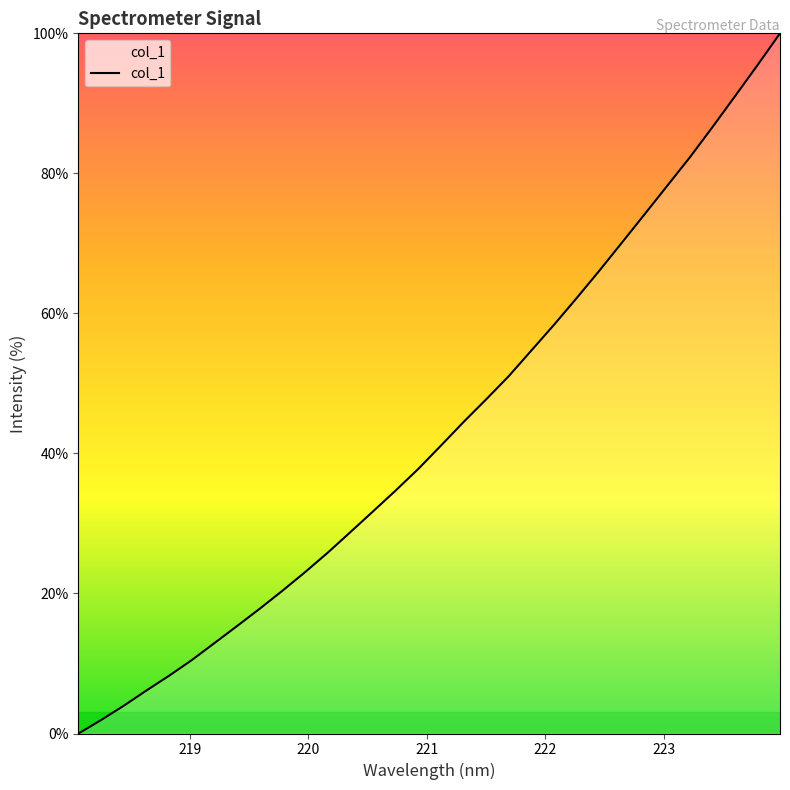

Reading left to right, what are all the values shown in this chart?

0.0	1.9	4.0	6.1	8.3	10.5	12.9	15.4	17.8	20.4	23.0	25.8	28.7	31.7	34.7	37.8	41.1	44.5	47.7	51.0	54.7	58.4	62.2	66.1	70.1	74.1	78.2	82.2	86.6	91.0	95.4	100.0